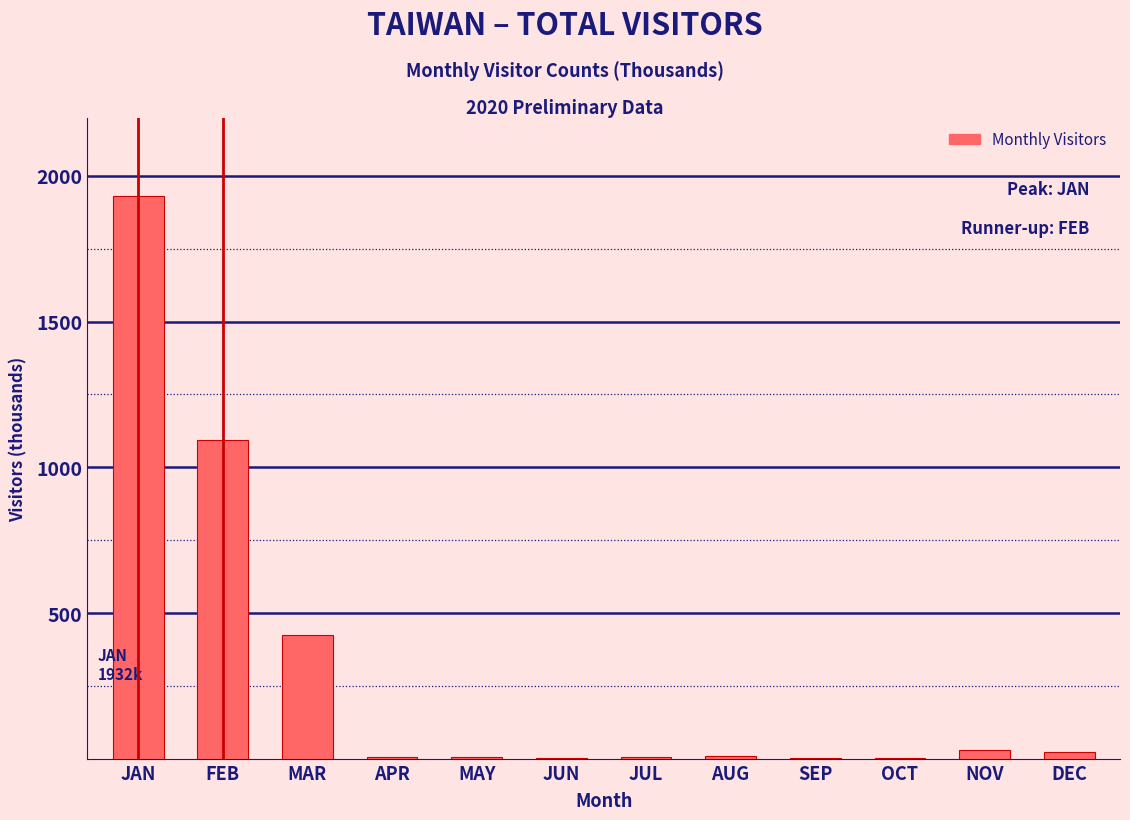

True or false: the data shows 423.9 at MAR.

True